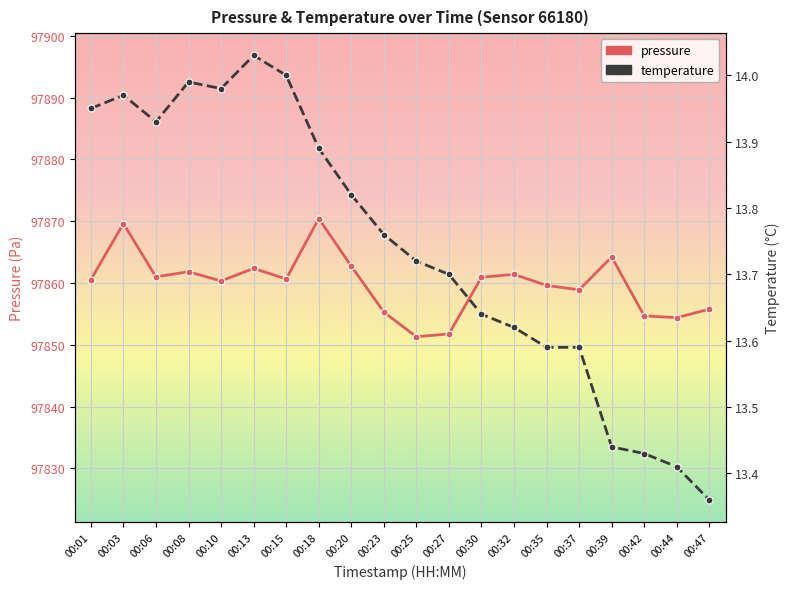

Reading right to left, extract all data points from this chart.

pressure: 00:47=97855.8	00:44=97854.4	00:42=97854.7	00:39=97864.2	00:37=97858.9	00:35=97859.6	00:32=97861.4	00:30=97860.9	00:27=97851.8	00:25=97851.3	00:23=97855.3	00:20=97862.8	00:18=97870.4	00:15=97860.7	00:13=97862.4	00:10=97860.3	00:08=97861.8	00:06=97861.0	00:03=97869.6	00:01=97860.6
temperature: 00:47=13.4	00:44=13.4	00:42=13.4	00:39=13.4	00:37=13.6	00:35=13.6	00:32=13.6	00:30=13.6	00:27=13.7	00:25=13.7	00:23=13.8	00:20=13.8	00:18=13.9	00:15=14.0	00:13=14.0	00:10=14.0	00:08=14.0	00:06=13.9	00:03=14.0	00:01=13.9